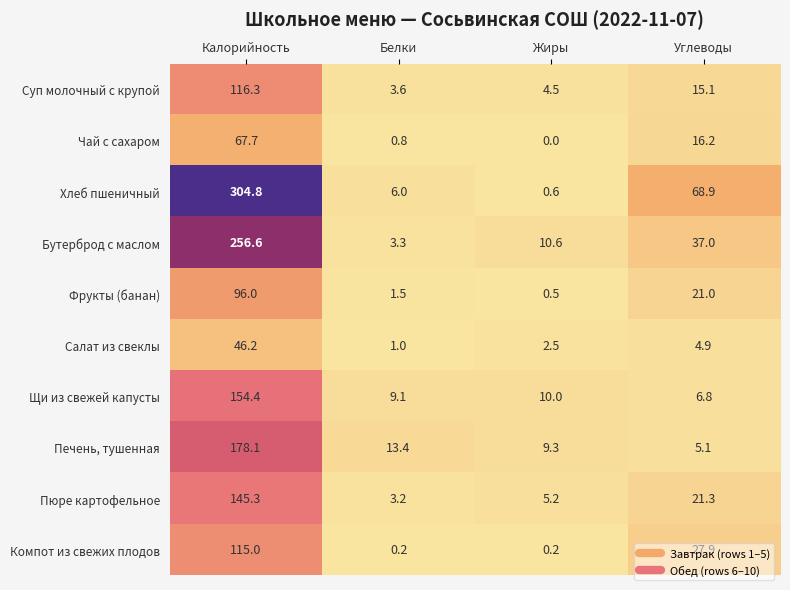

What value does the Пюре картофельное series have at Белки?

3.2